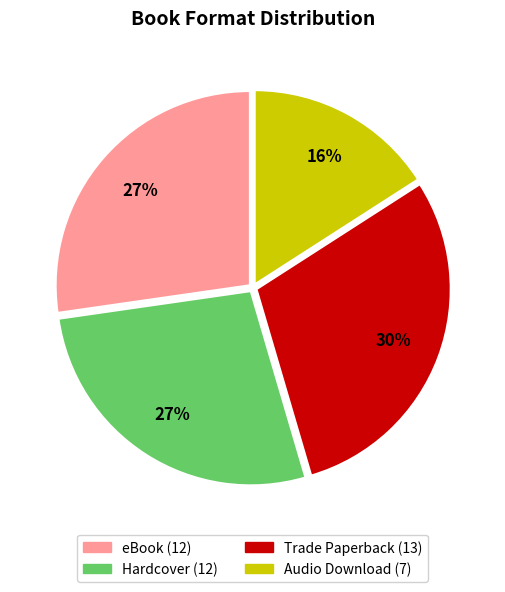

To the nearest percent, what is the average slice percentage?

25%